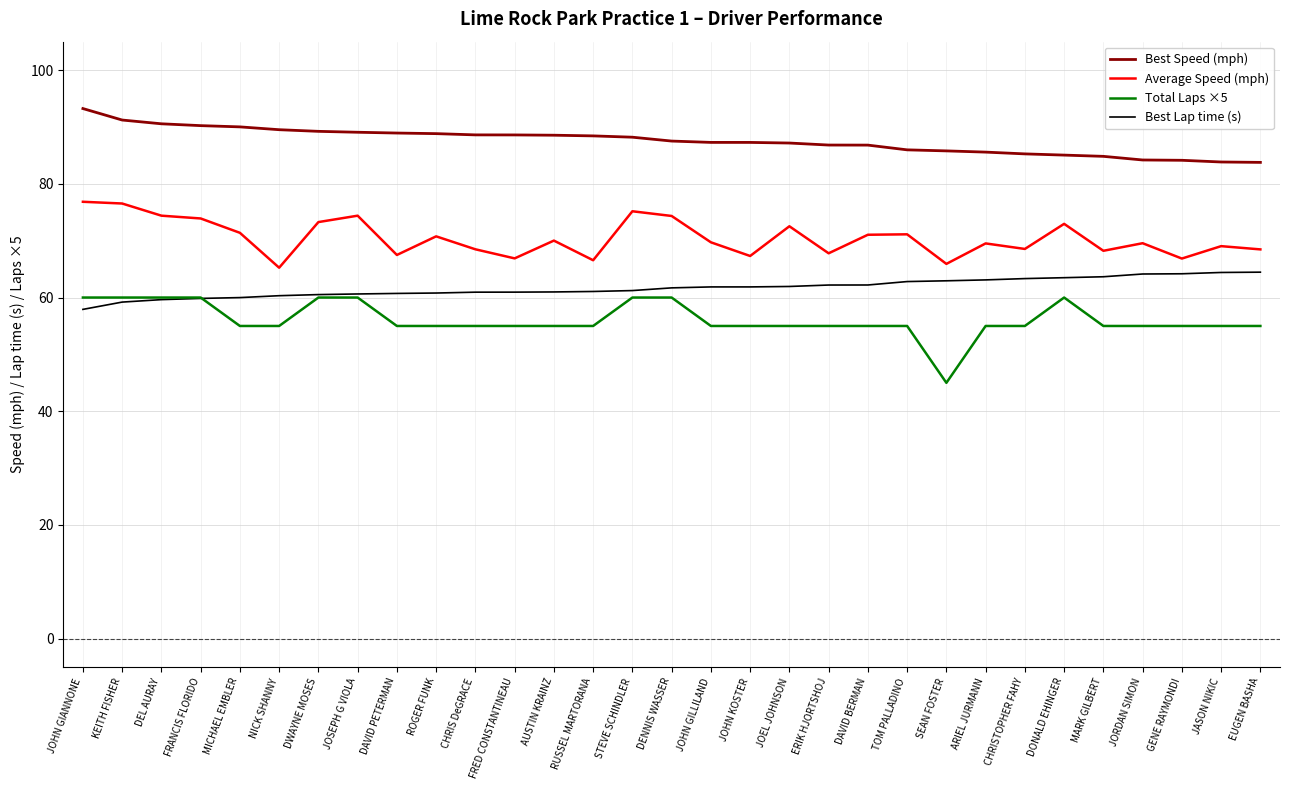

Which series has the largest range (max minus min)?

Total Laps ×5